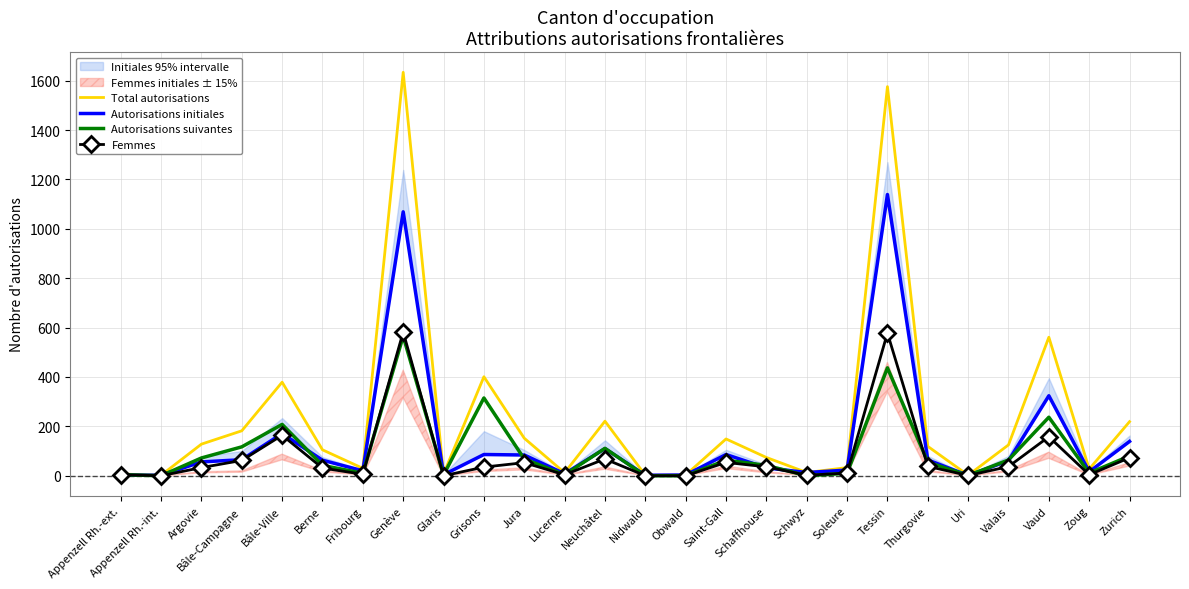

Which series has the widest spread of values?

Total autorisations